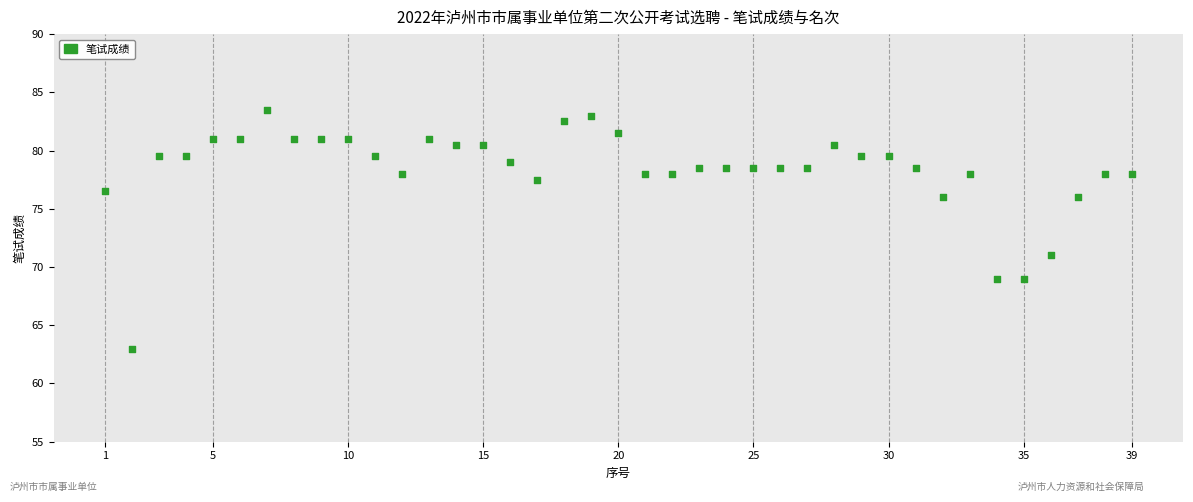

What Y value in the scatter plot is closest to 73?

71.0